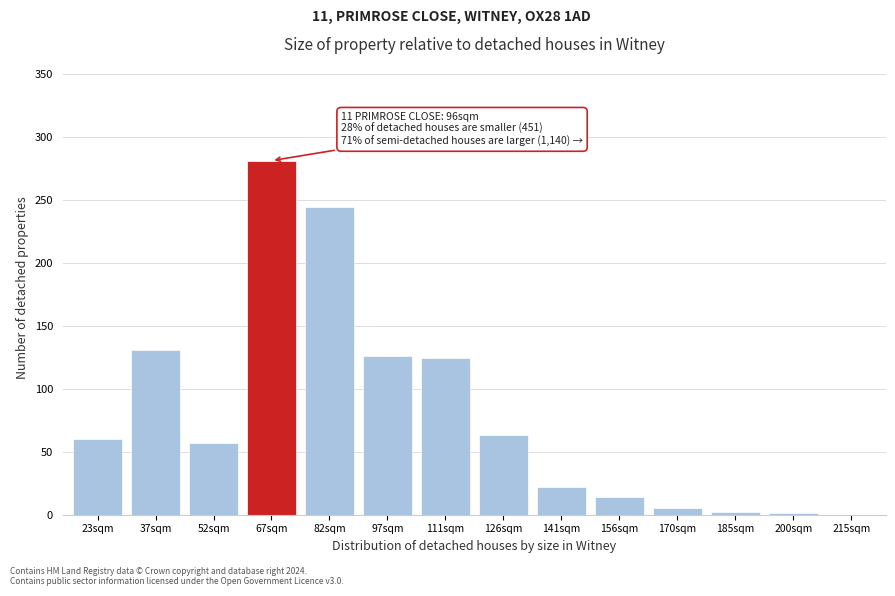

Approximately how many times larger is the value at 126sqm compared to 111sqm?

0.5